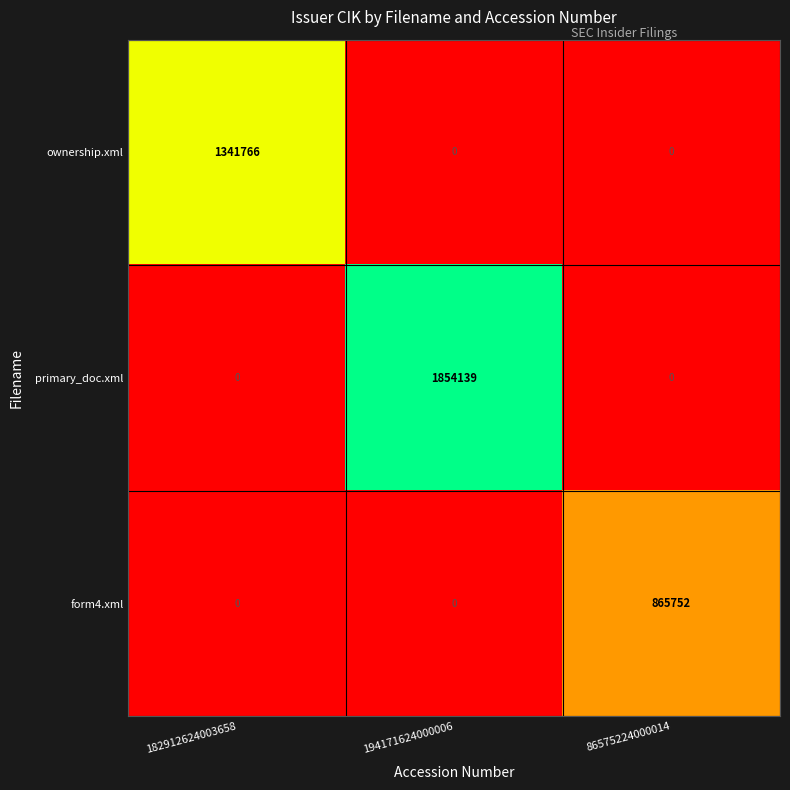

What is the difference between the maximum and minimum values in the ownership.xml series?

1341766